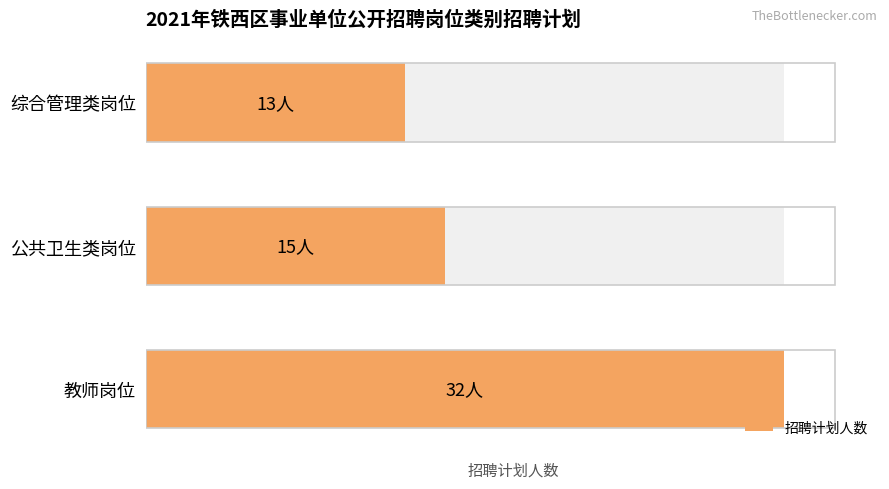

What is the change in value from 教师岗位 to 公共卫生类岗位?

-17